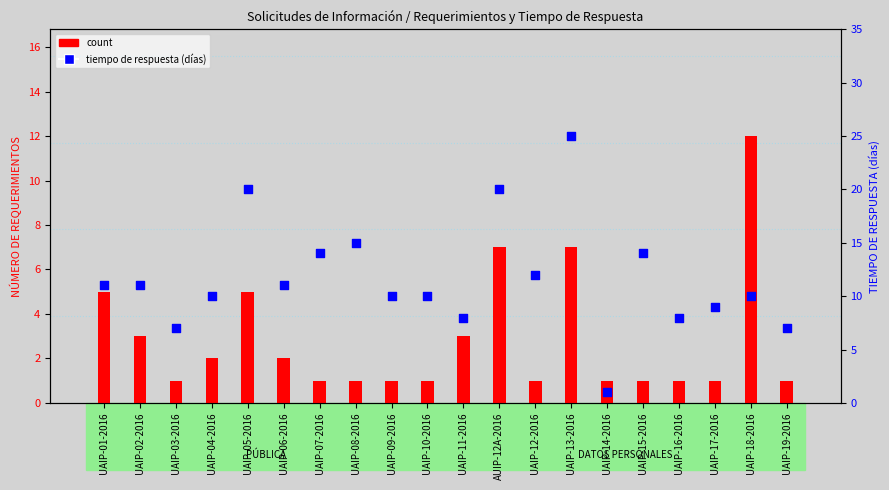

Which series contains the lowest Y value?

count